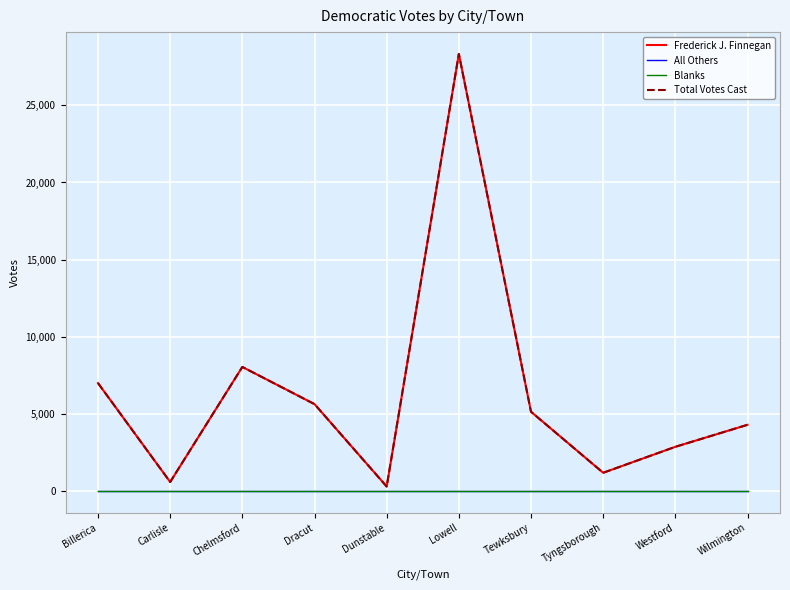

Which series has the largest range (max minus min)?

Frederick J. Finnegan